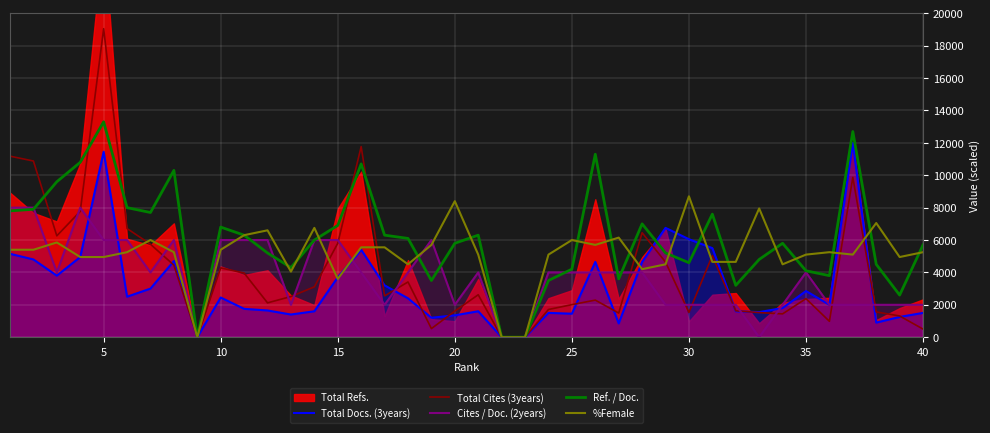

Is the value of Cites / Doc. (2years) at 40 greater than the value of Total Docs. (3years) at 10?

No